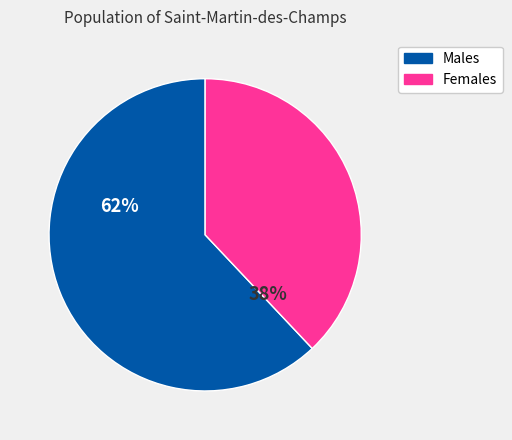

Rank the categories by value from highest to lowest.

Males, Females